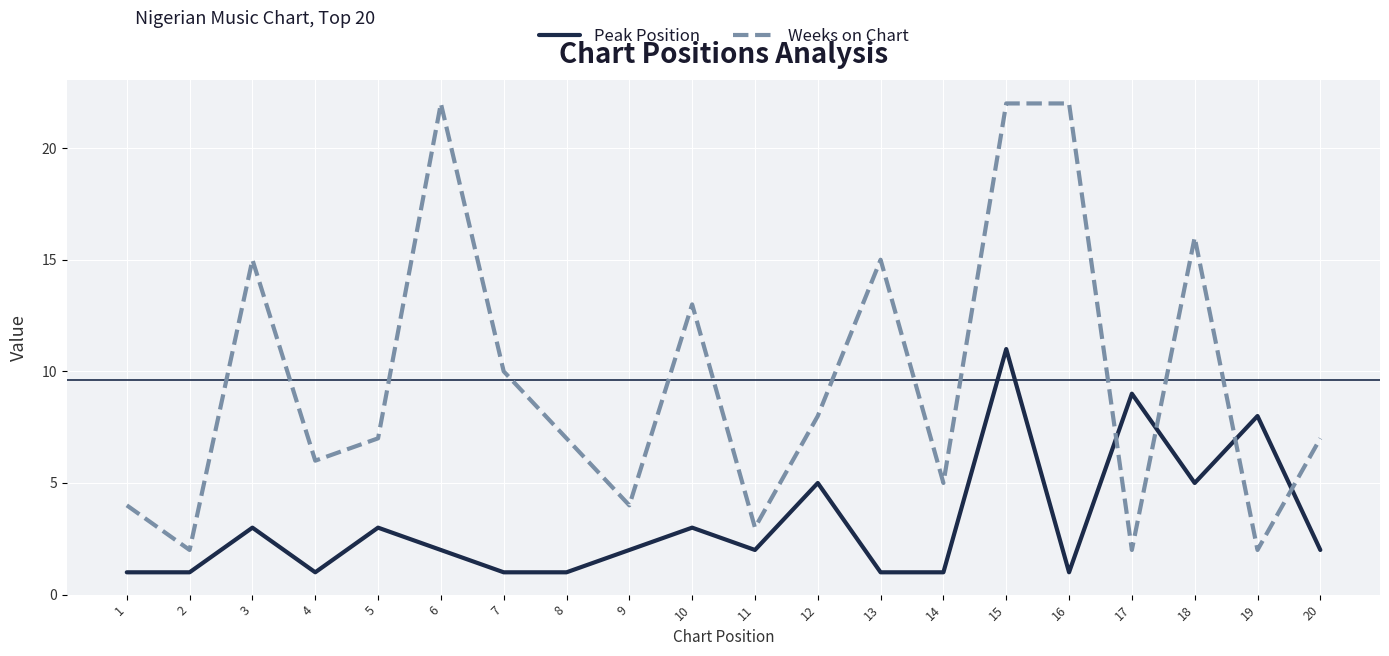

At which category does Weeks on Chart reach its first local peak?

3